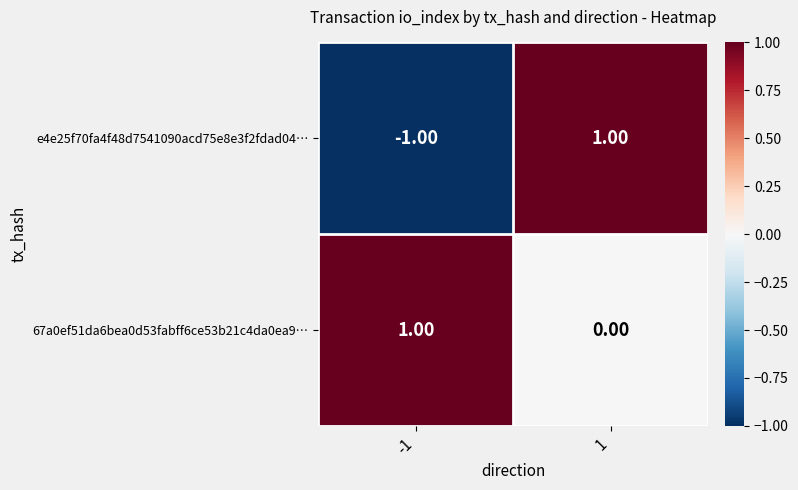

Rank the series by their average value, from highest to lowest.

67a0ef51da6bea0d53fabff6ce53b21c4da0ea9…, e4e25f70fa4f48d7541090acd75e8e3f2fdad04…